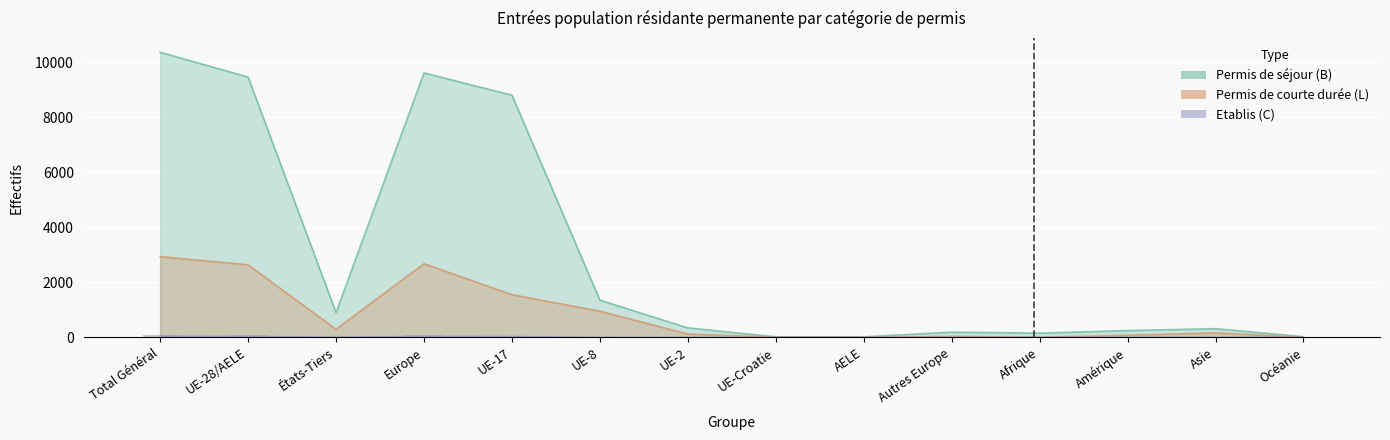

Rank the series by their average value, from lowest to highest.

Etablis (C) Total, Permis de courte durée (L) Total, Permis de séjour (B) Total